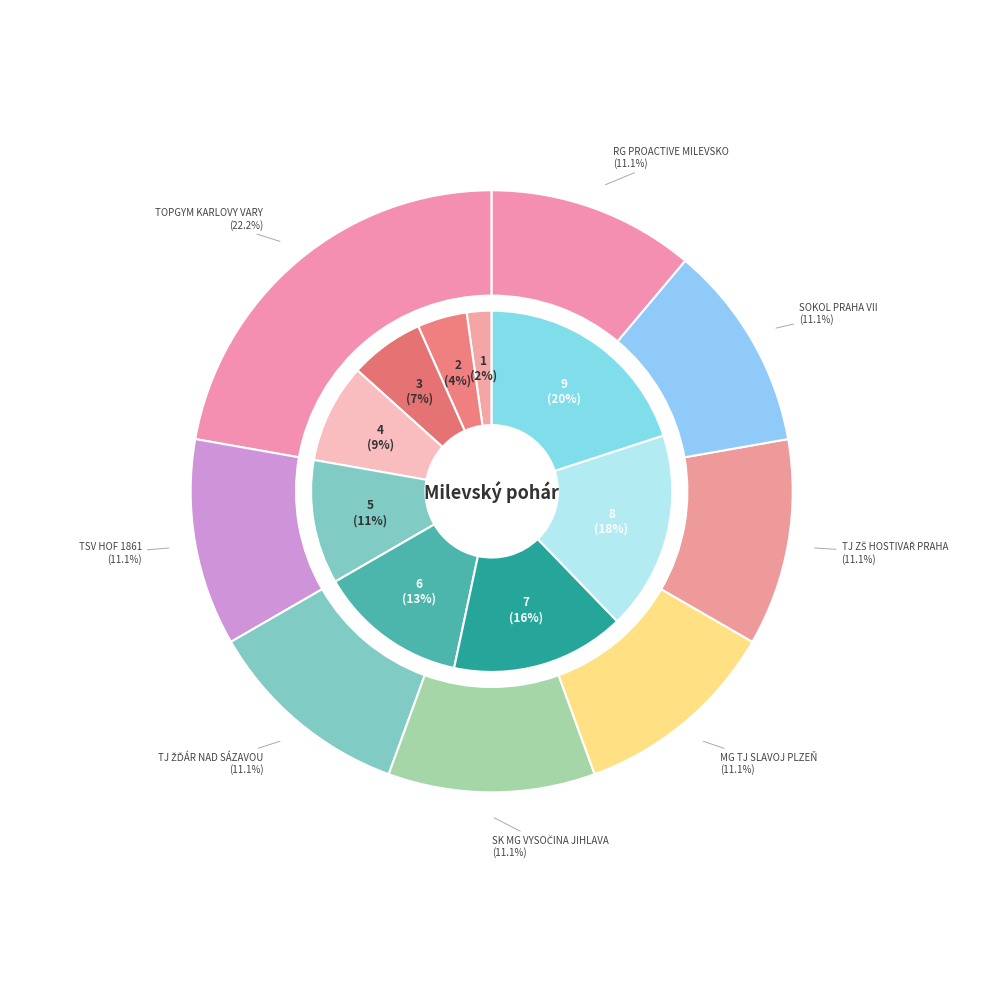

Is the sum of Bernatová Kristina and Bojanovská Gabriela greater than half?

No